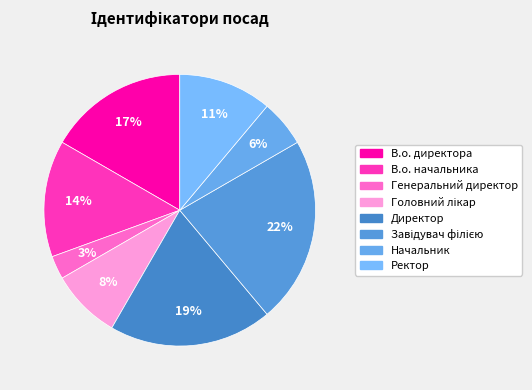

How many segments does this pie chart have?

8